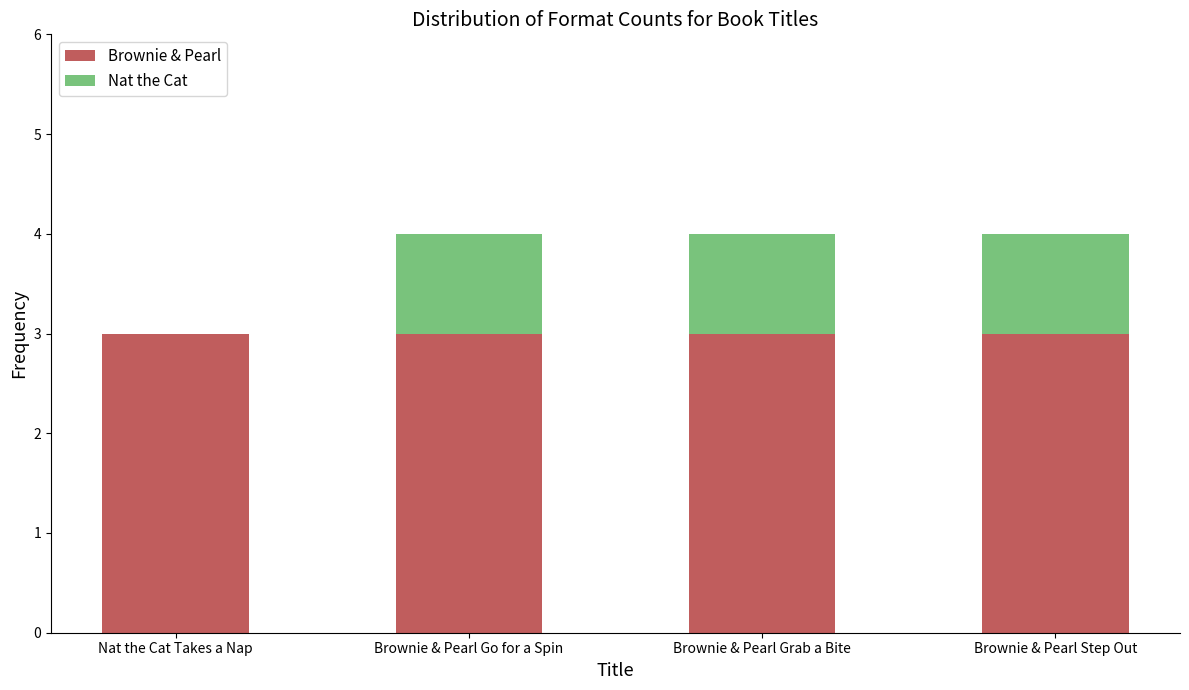

What is the sum of all Brownie & Pearl values?

12